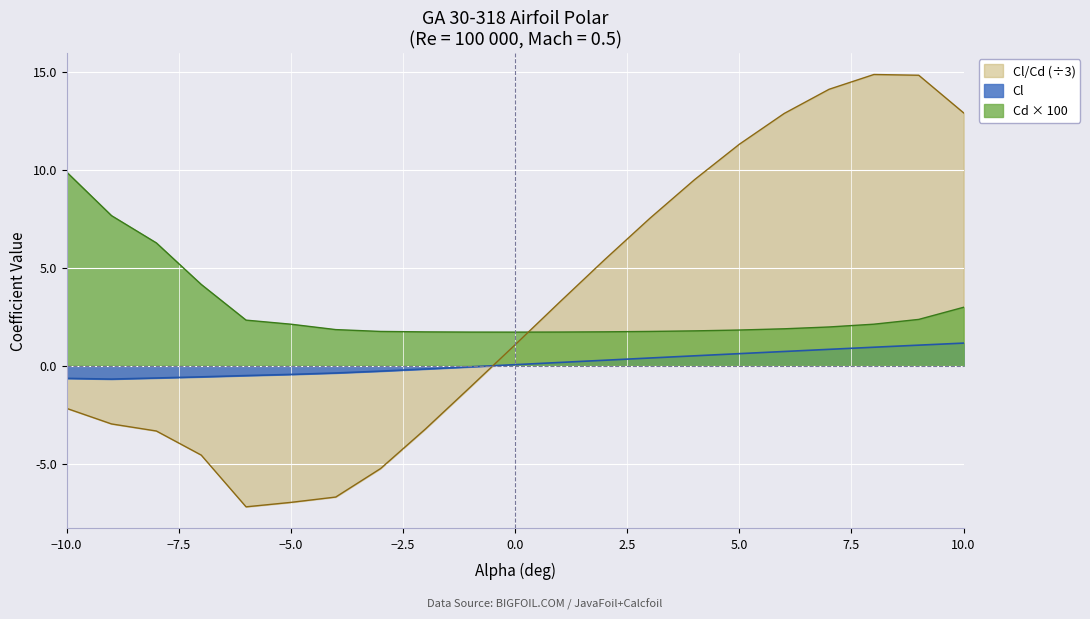

Which series has the widest spread of values?

Cl/Cd (÷3)